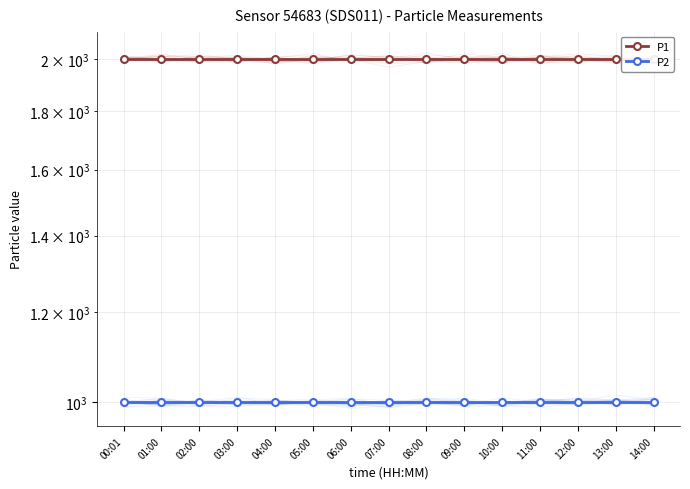

Which series changed the most between 09:00 and 10:00?

P1